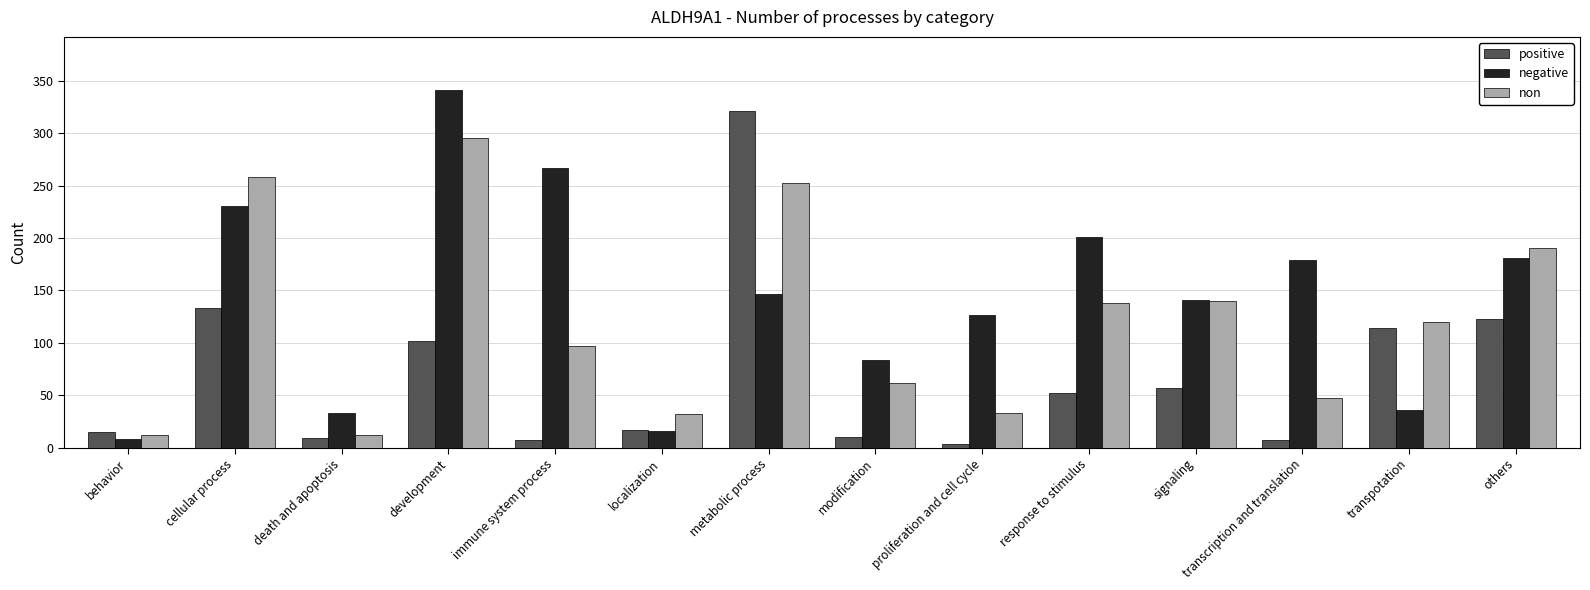

The negative series shows 17 at modification. True or false?

False